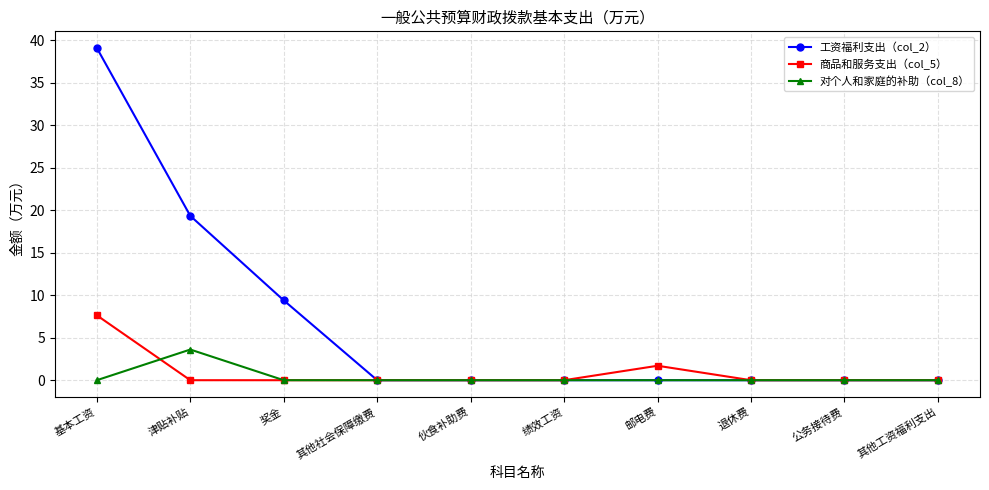

At which label does 对个人和家庭的补助（col_8） reach its peak?

津贴补贴